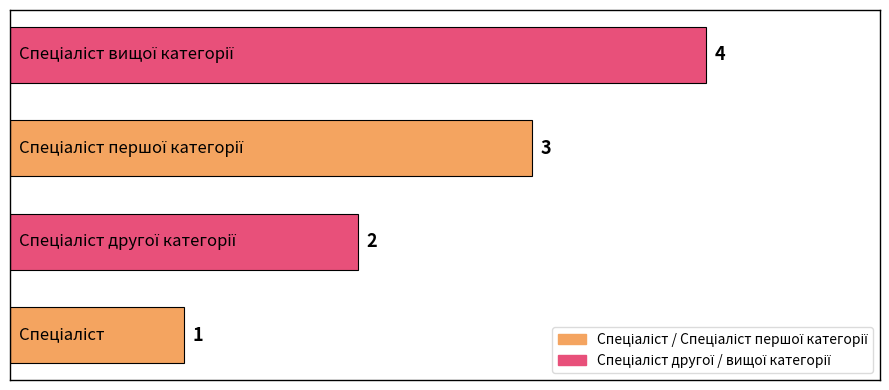

What is the greatest value displayed?

4